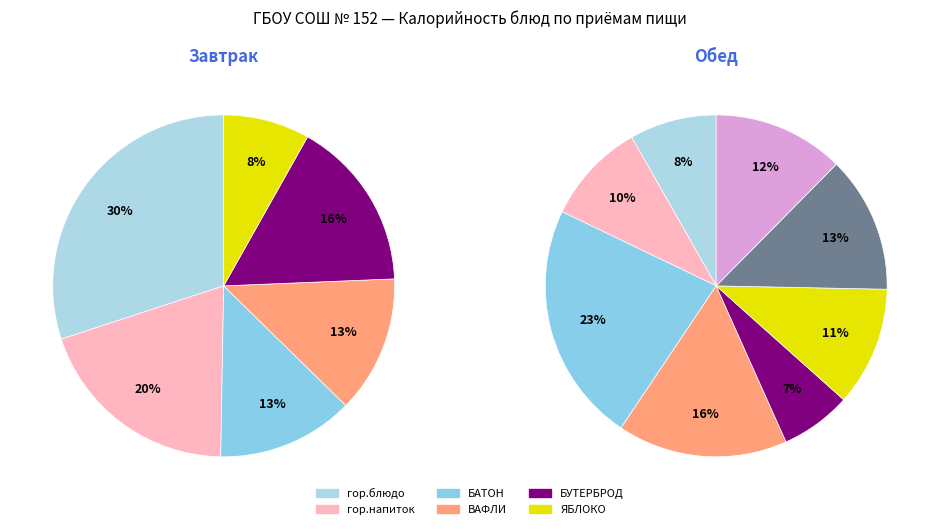

To the nearest percent, what is the difference between the Обед and Завтрак slice percentages?

22%